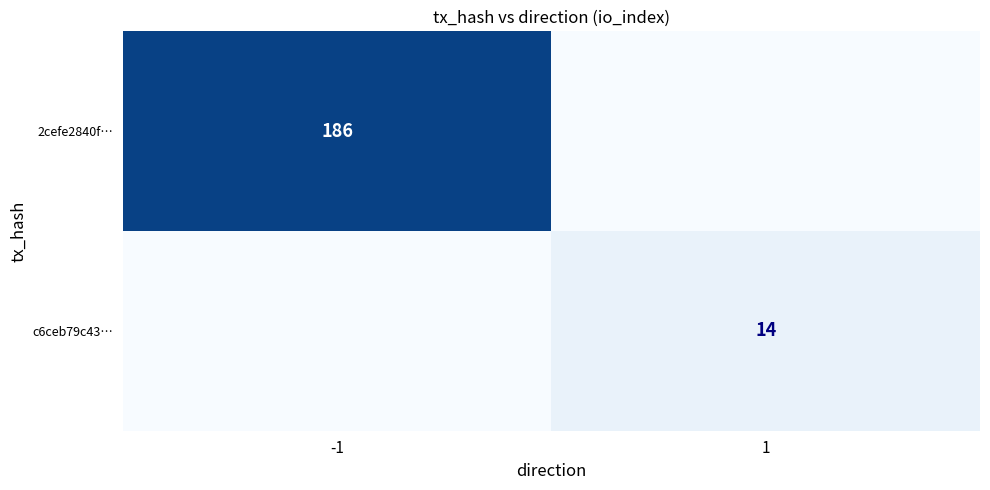

At which category is the sum across all series the highest?

-1